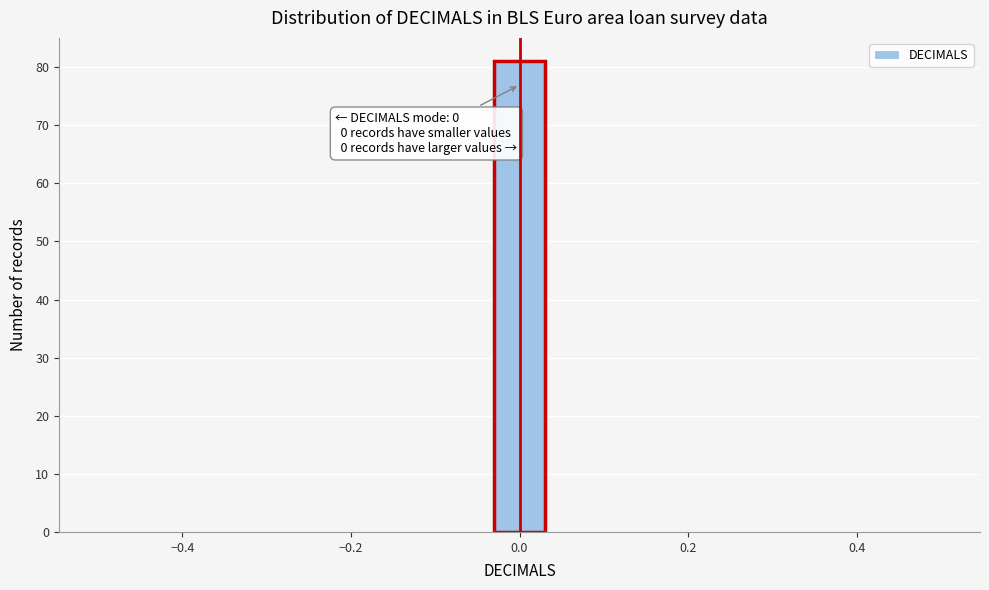

Around what value on the x-axis is the tallest bar? Give the approximate position of its centre, as read against the axis.

0.00